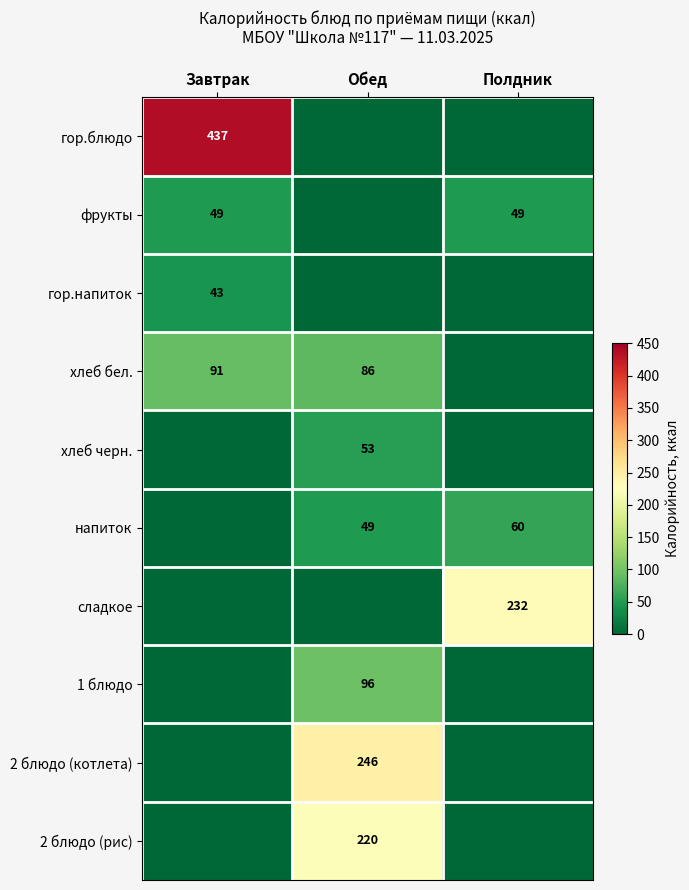

The value of 2 блюдо (котлета) at Обед is 246. True or false?

True